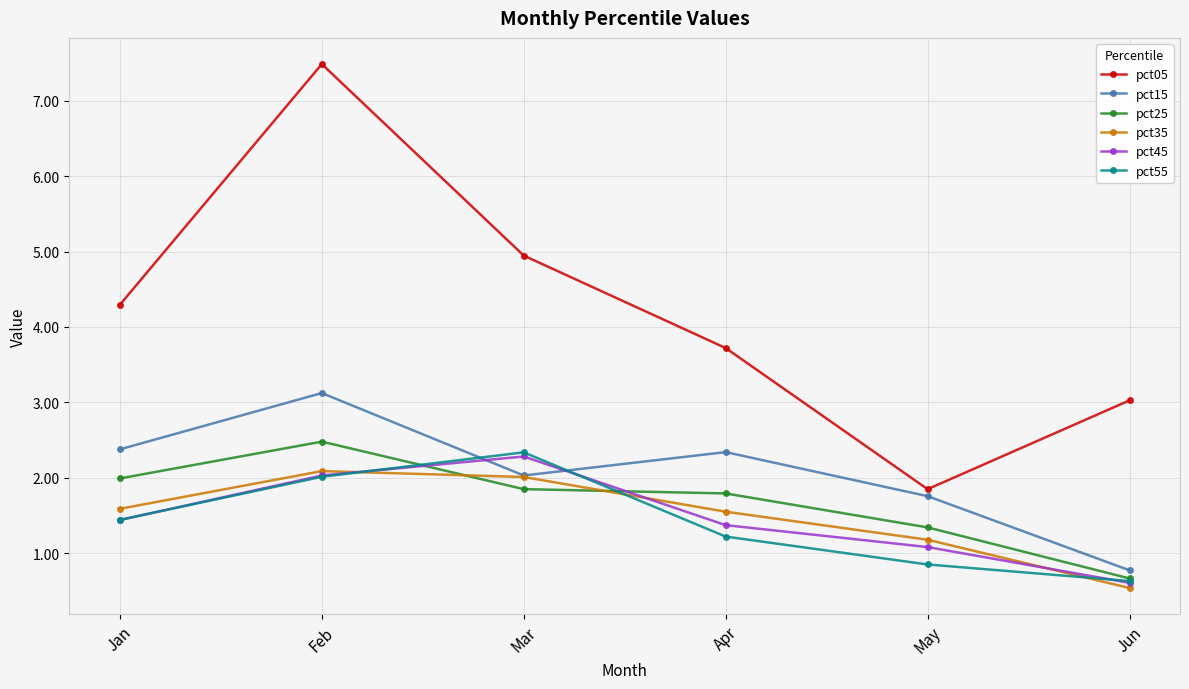

What is the total value across all series at Mar?

15.5